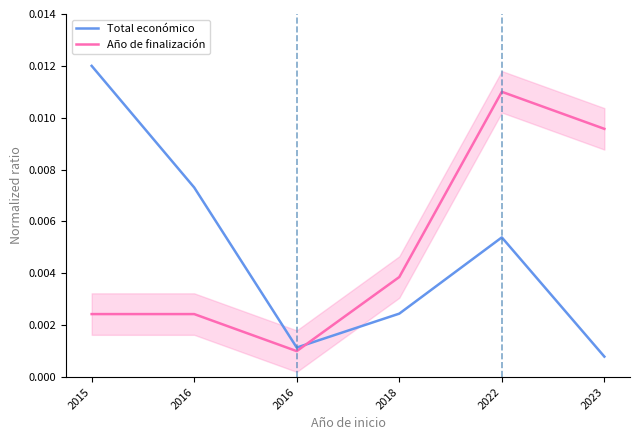

Which label corresponds to the largest value in the chart?

2015